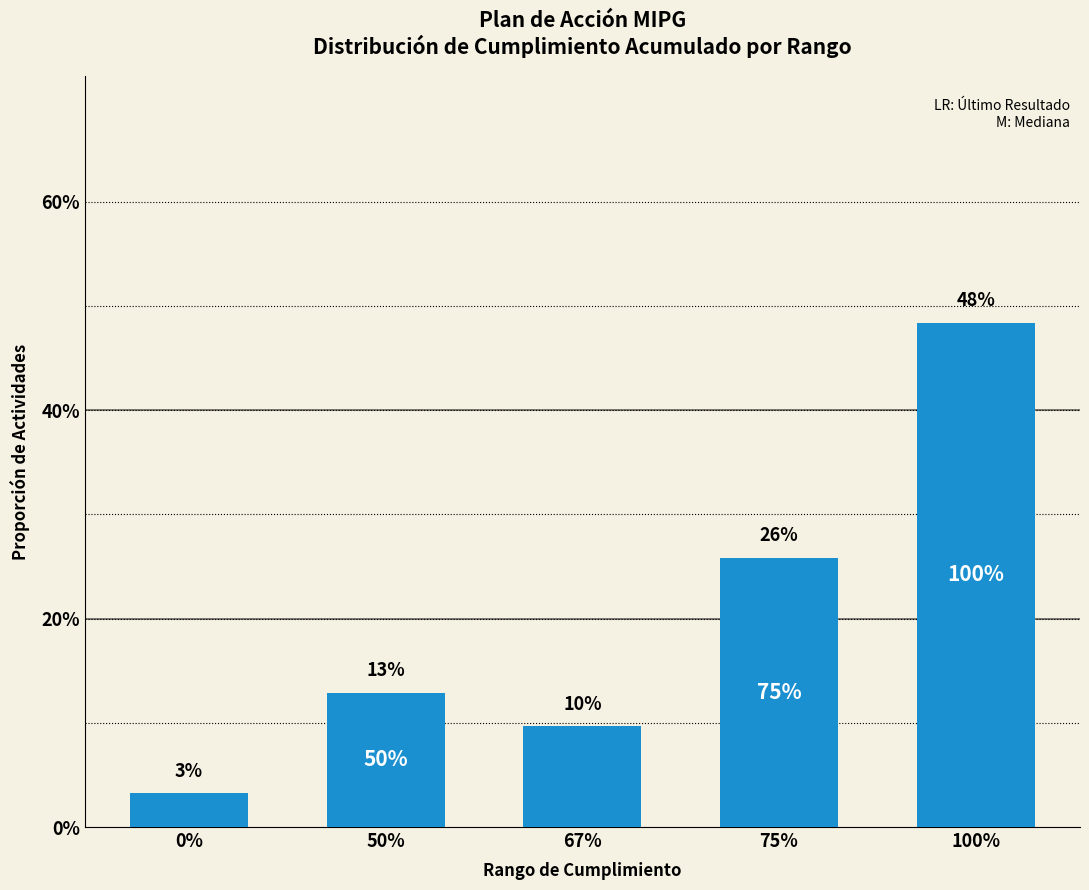

What is the approximate value at 75%?

0.3